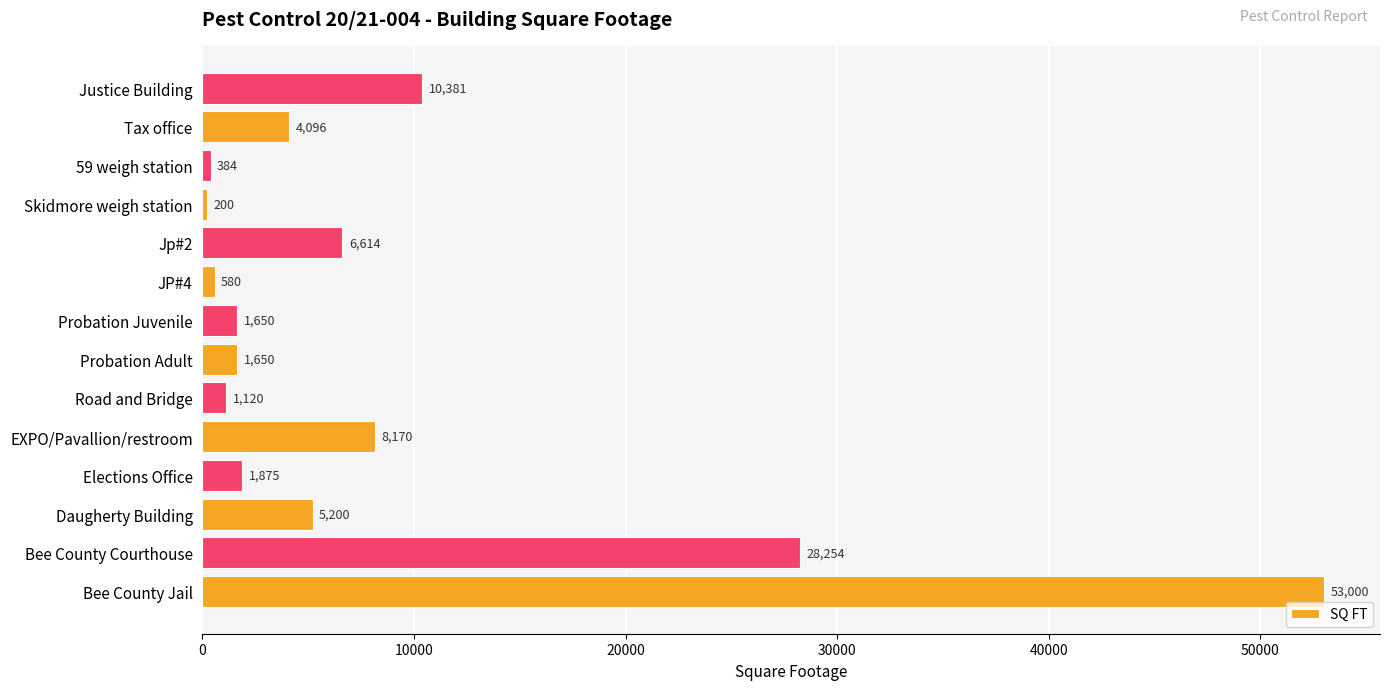

What is the sum of all values?

123174